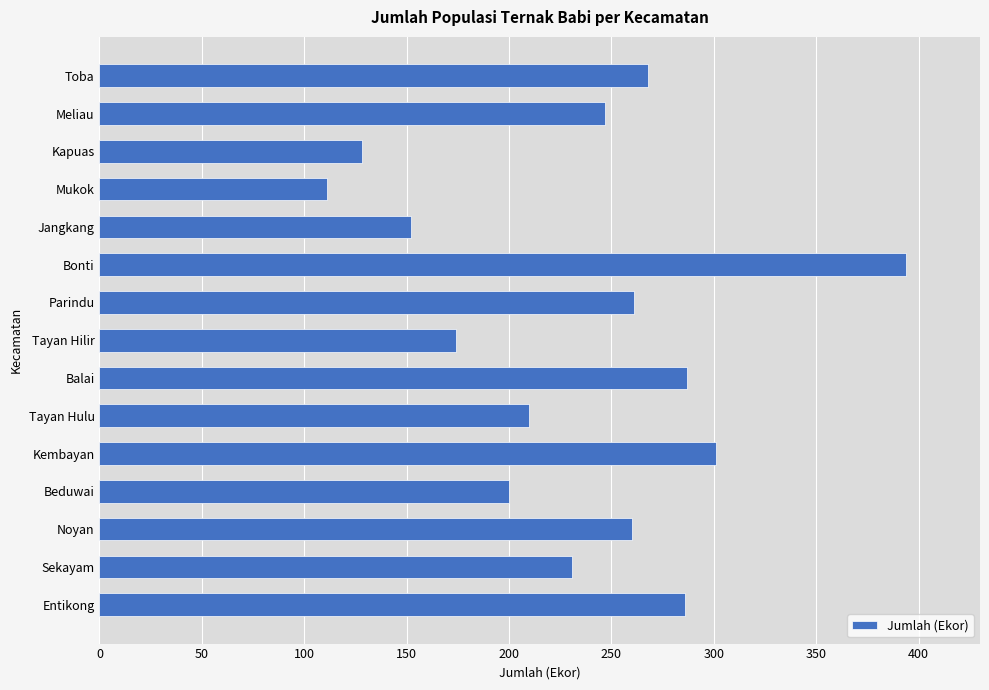

What is the ratio of the value at Sekayam to the value at Bonti?

0.6